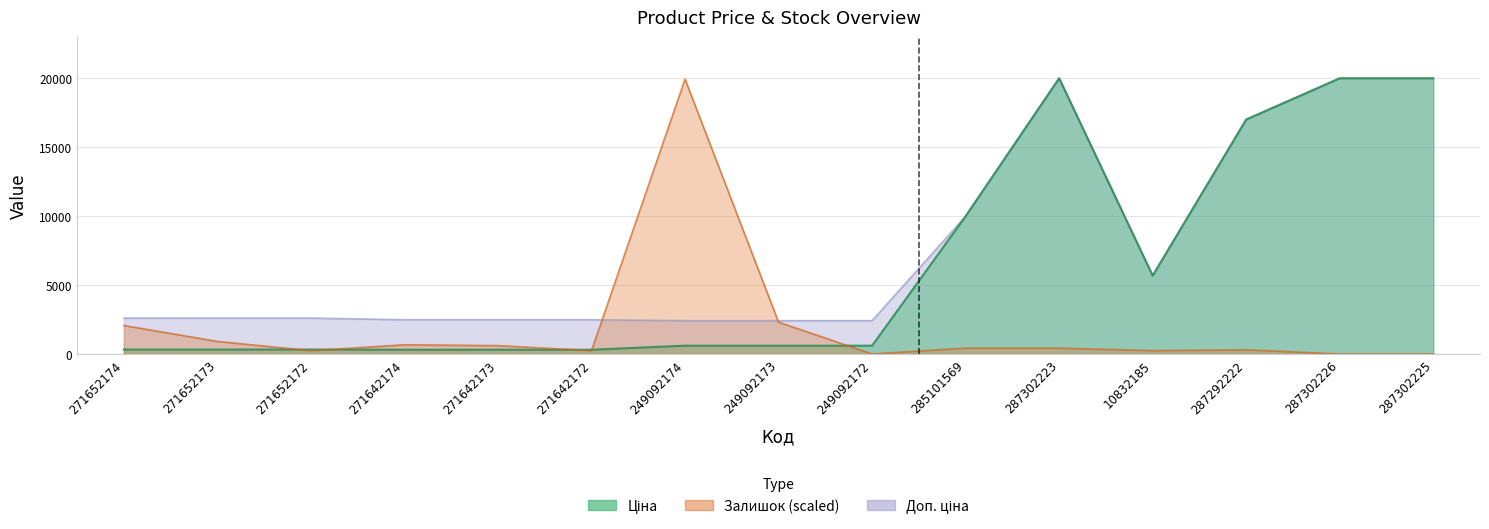

How many data points does each series have?

15